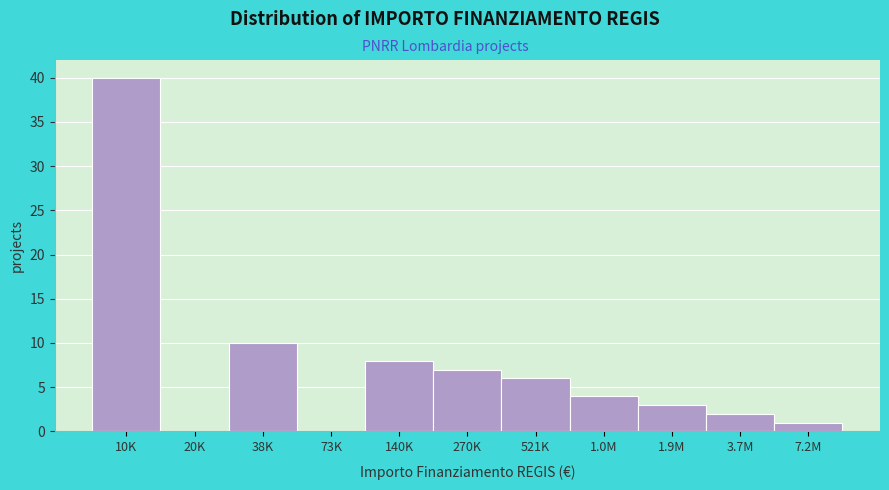

Reading left to right, list all the values displayed in this chart.

10K=40	20K=0	38K=10	73K=0	140K=8	270K=7	521K=6	1.0M=4	1.9M=3	3.7M=2	7.2M=1